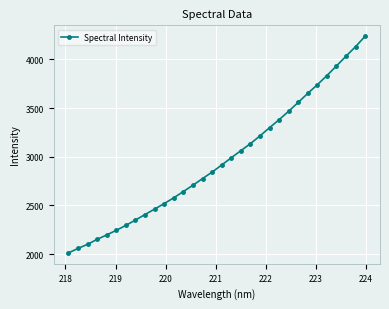

What is the average value?

2966.5